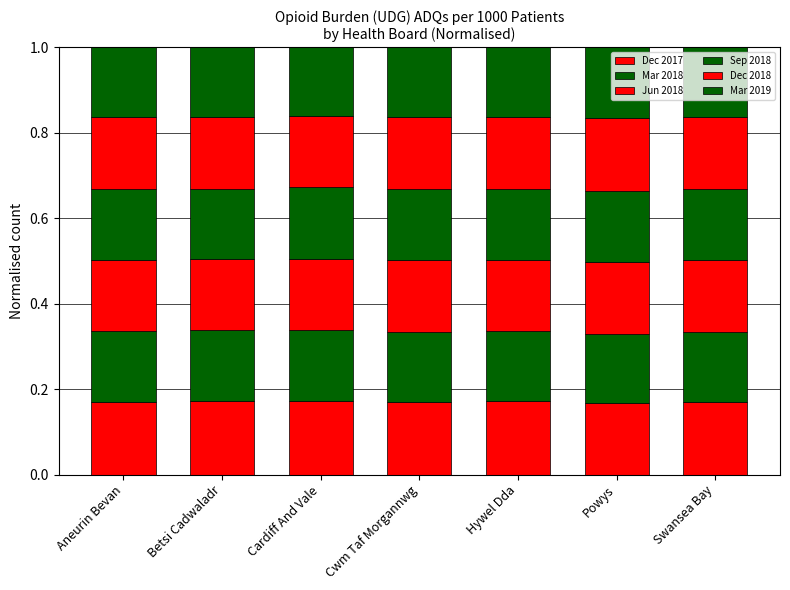

Are the bars horizontal?

No